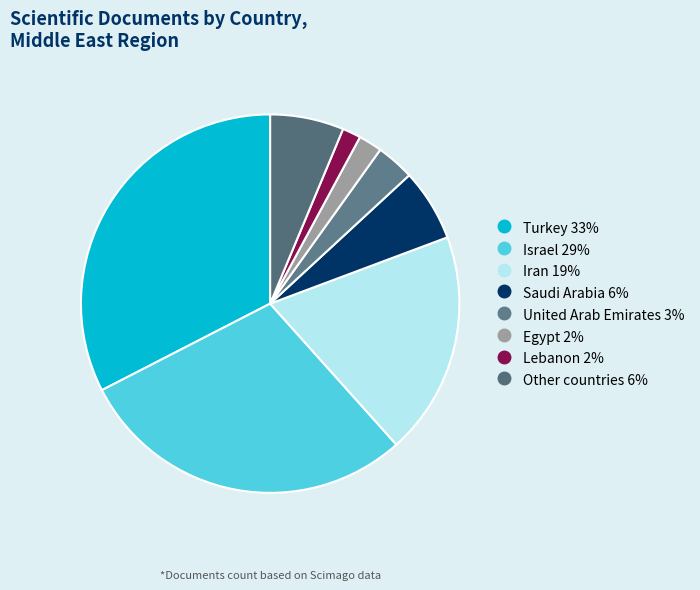

Count the number of slices in the pie.

8